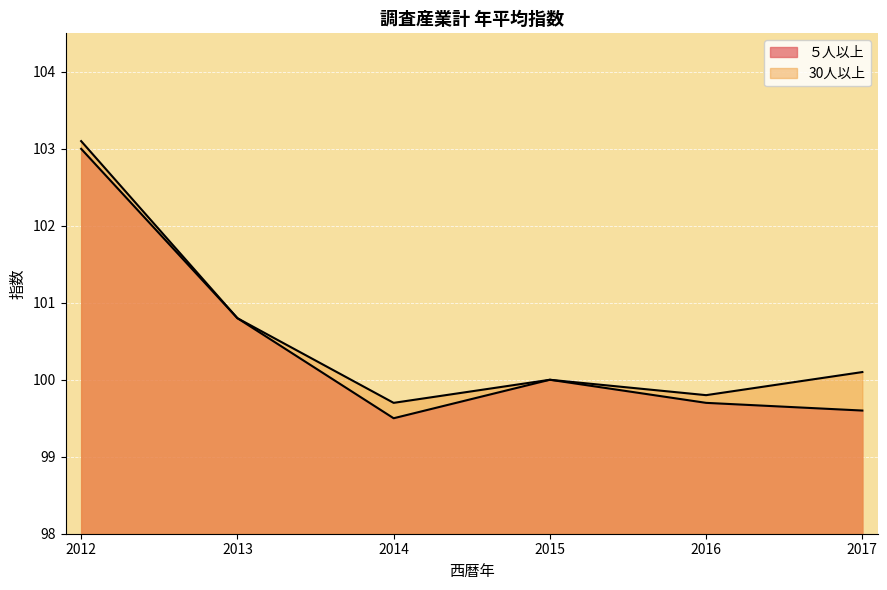

True or false: ５人以上 has a value of 99.7 at 2016.

True